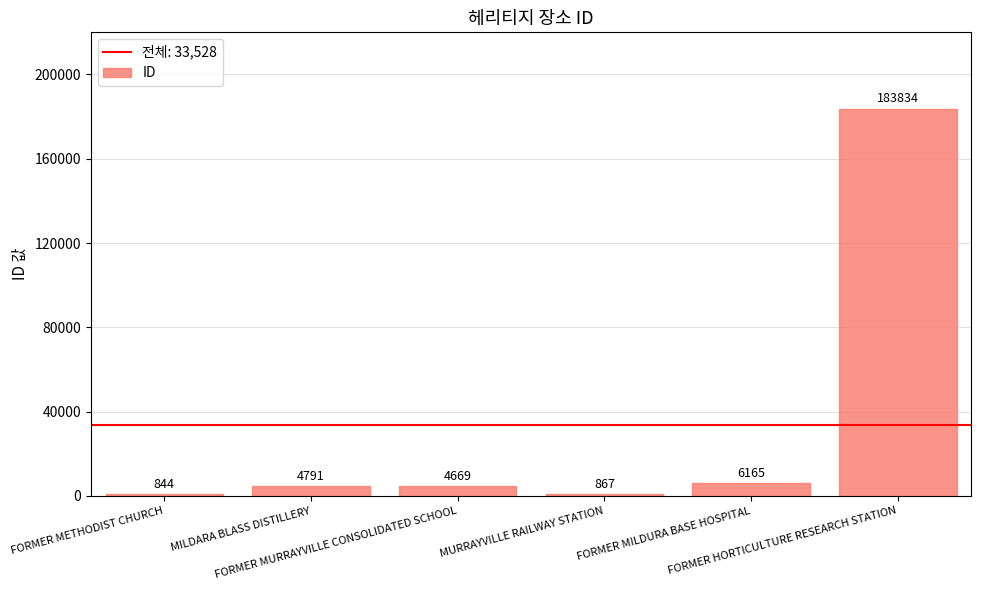

What is the approximate value at MILDARA BLASS DISTILLERY, to the nearest 100?

4800